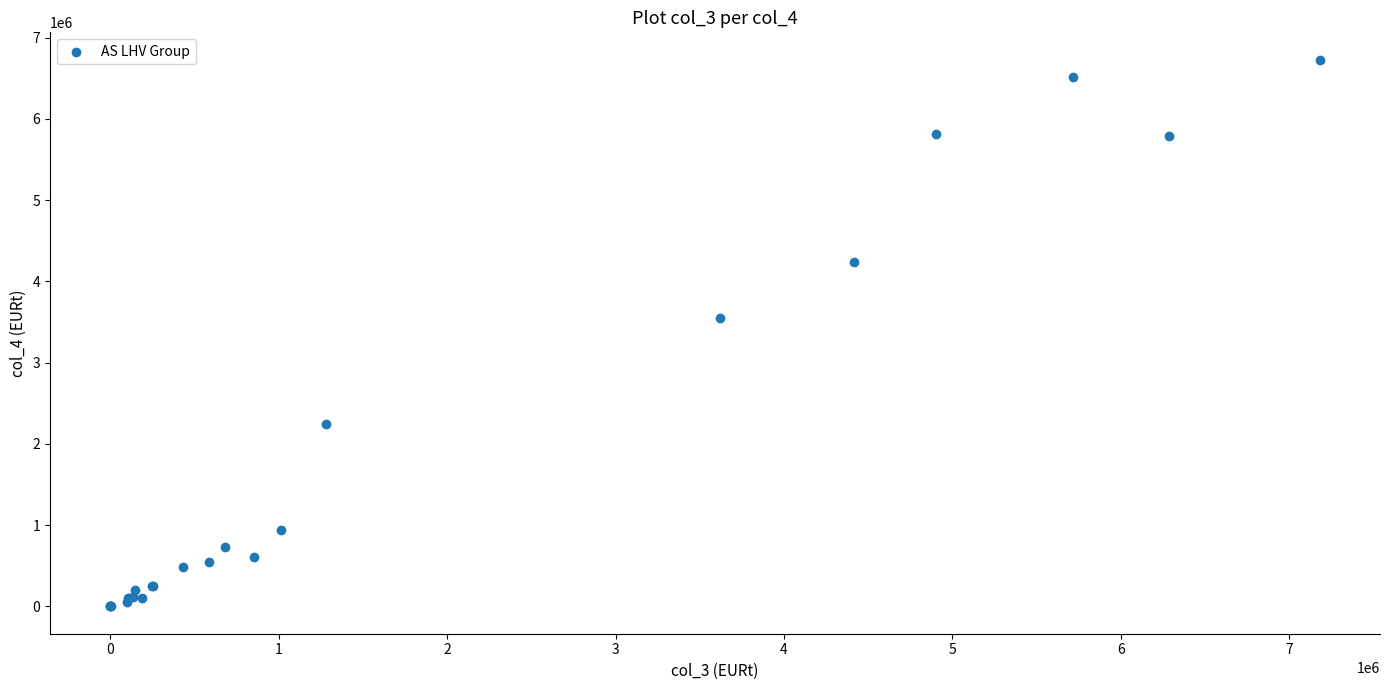

What Y value in the scatter plot is closest to 3363720?

3552611.8